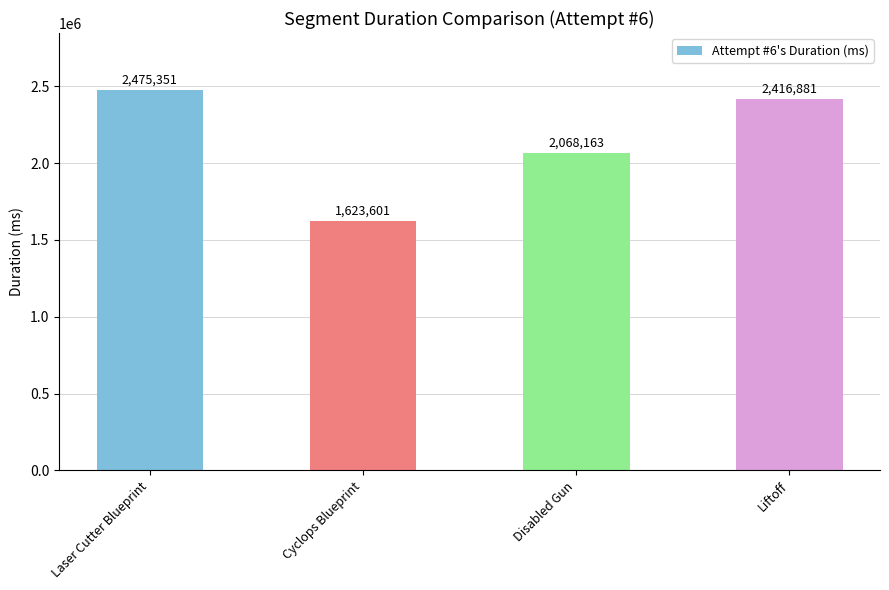

Approximately how many times larger is the value at Liftoff compared to Disabled Gun?

1.2